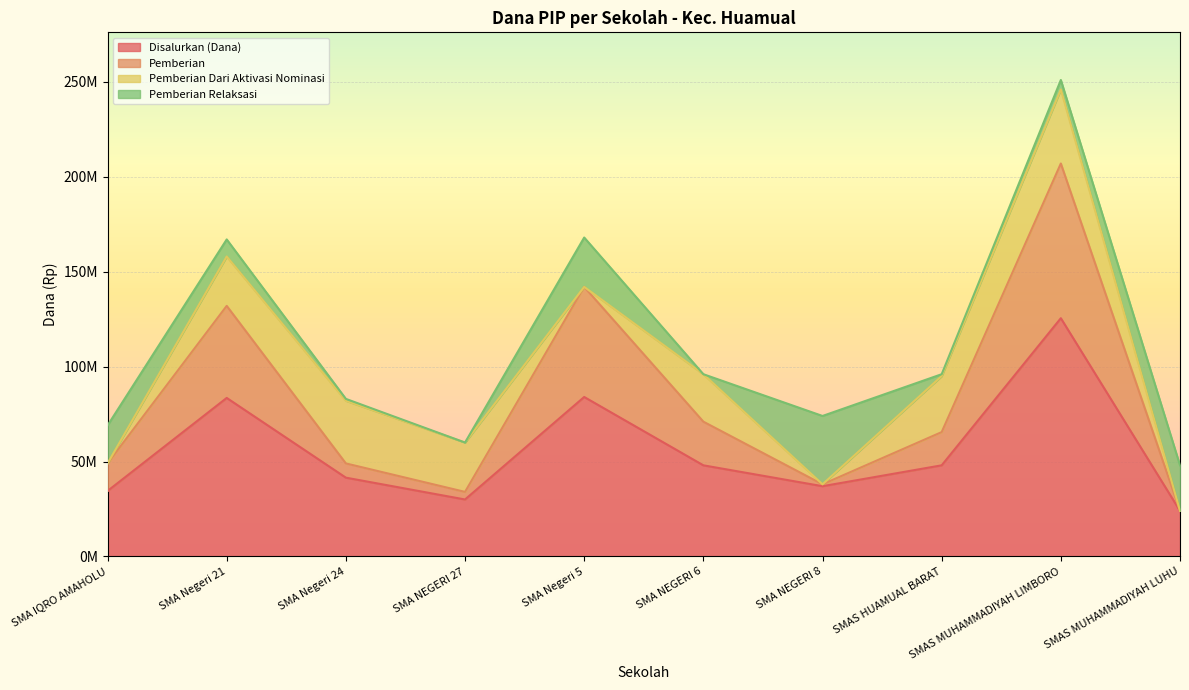

What are all the series names shown in the legend?

Disalurkan (Dana), Pemberian, Pemberian Dari Aktivasi Nominasi, Pemberian Relaksasi